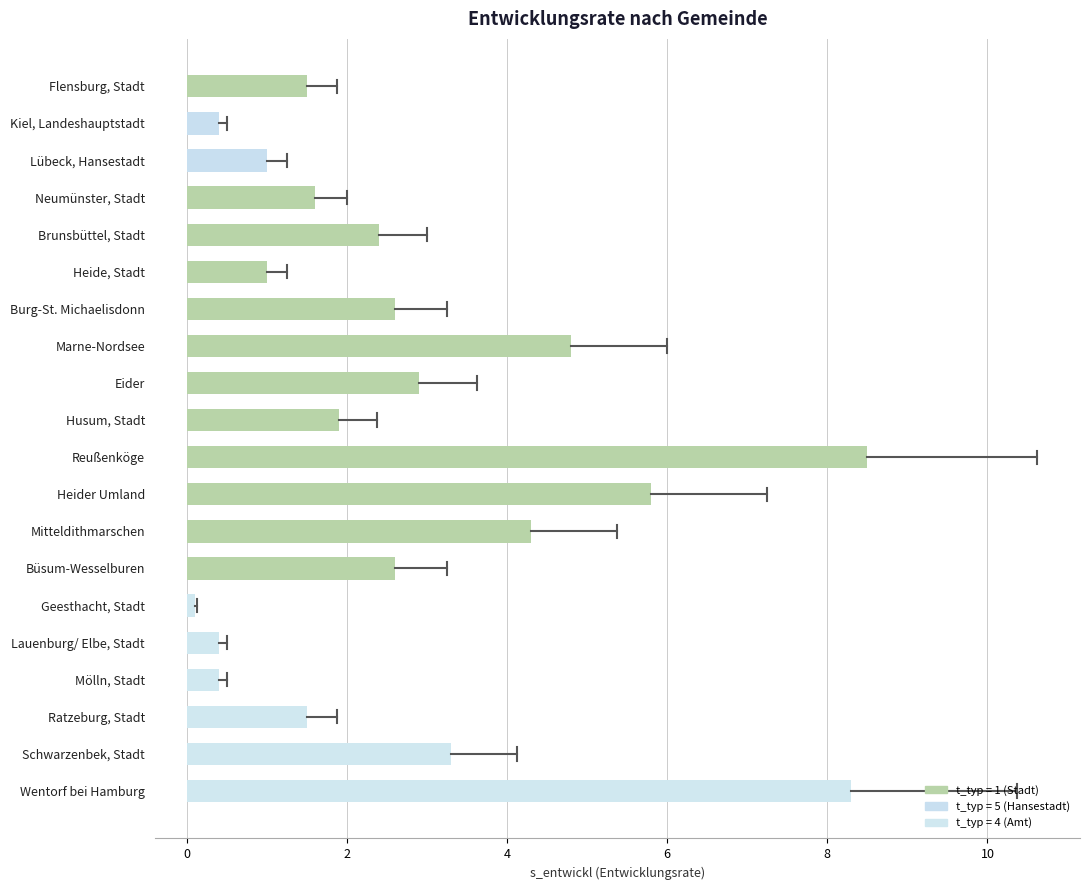

True or false: the data shows 12.6 at Reußenköge.

False